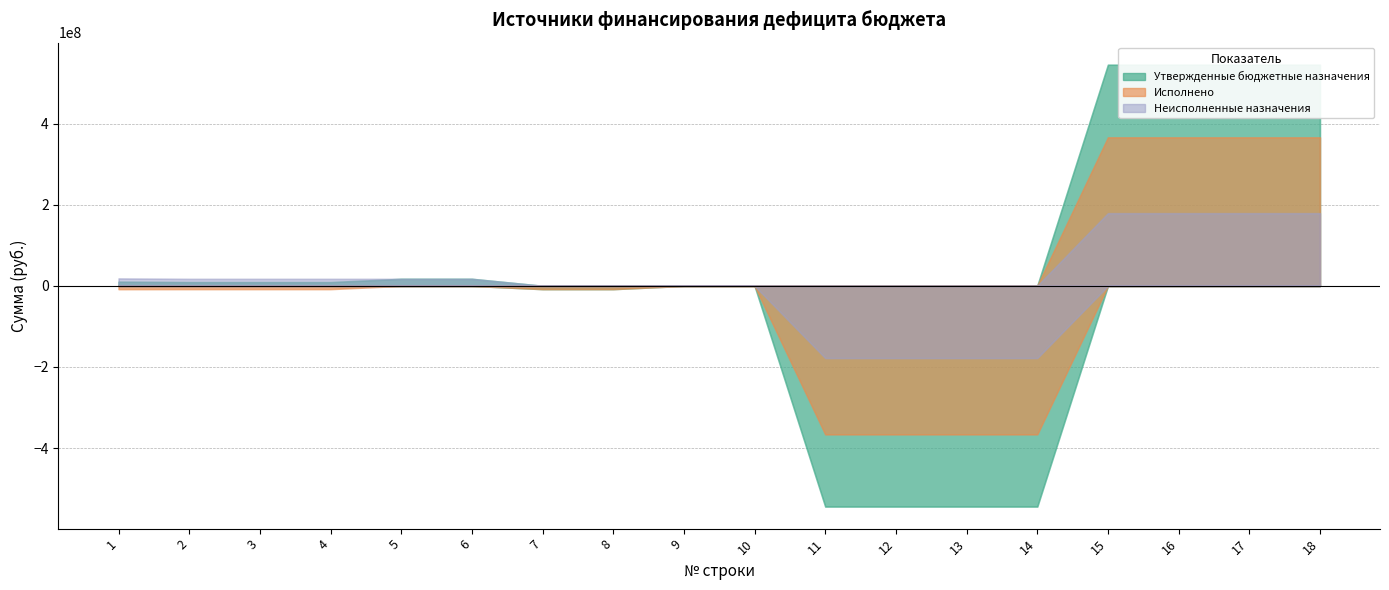

Rank the series by their average value, from highest to lowest.

Неисполненные назначения, Утвержденные бюджетные назначения, Исполнено